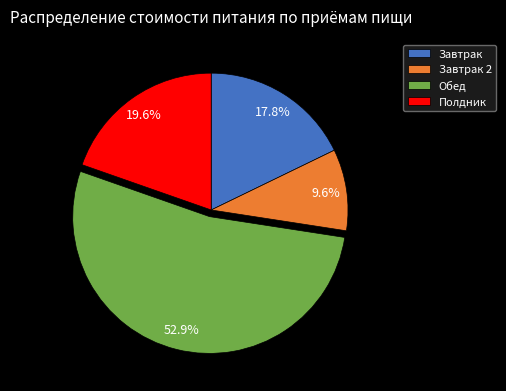

Combined, what portion of the pie is Полдник and Обед?

72.6%